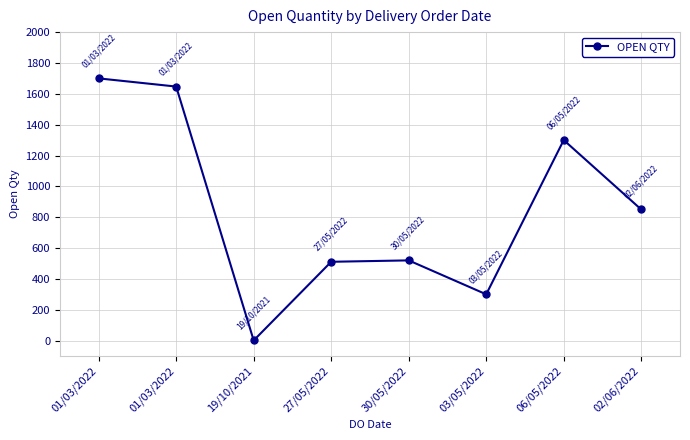

Does the chart display data point markers on the line(s)?

Yes